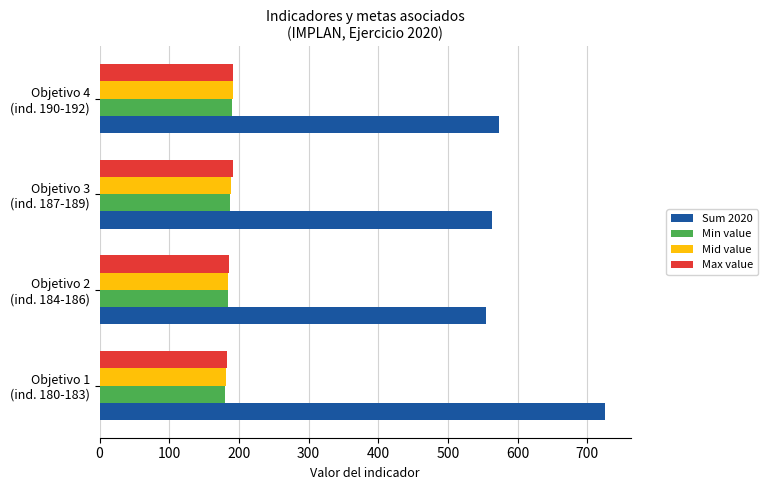

What is the minimum value for Max value?

183